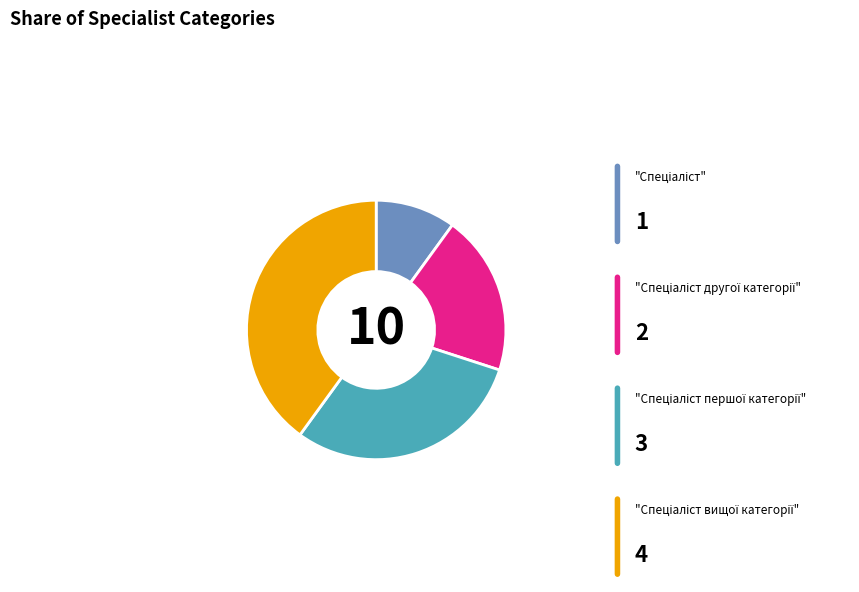

How many segments does this pie chart have?

4